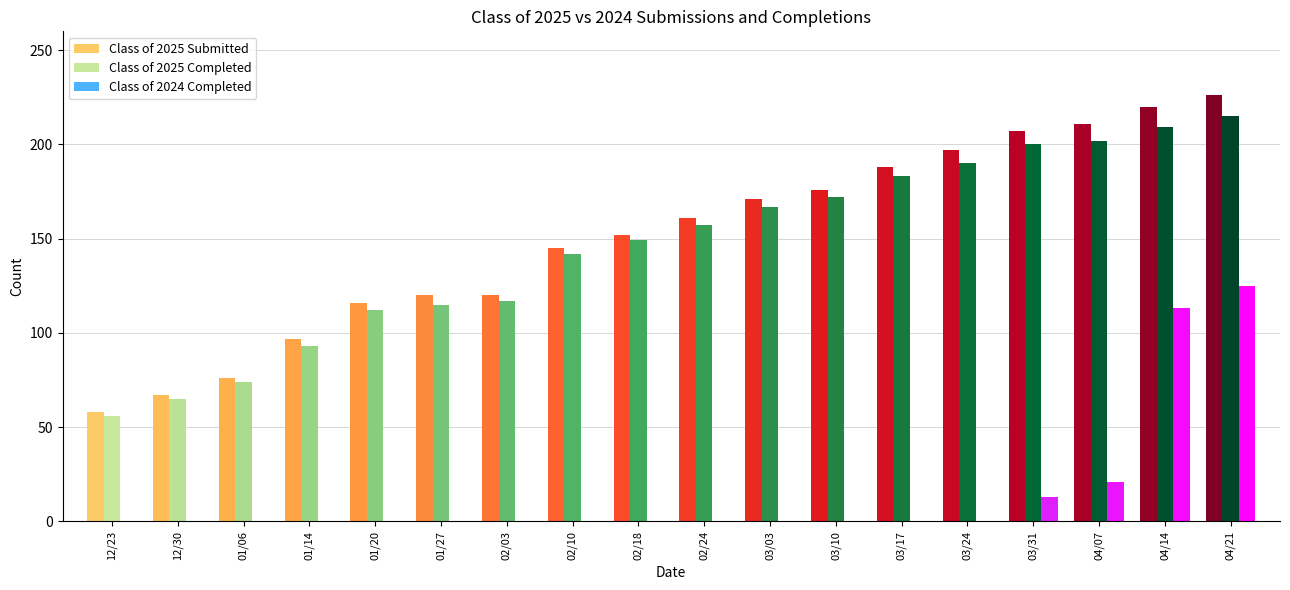

What is the sum of all Class of 2025 Completed values?

2618